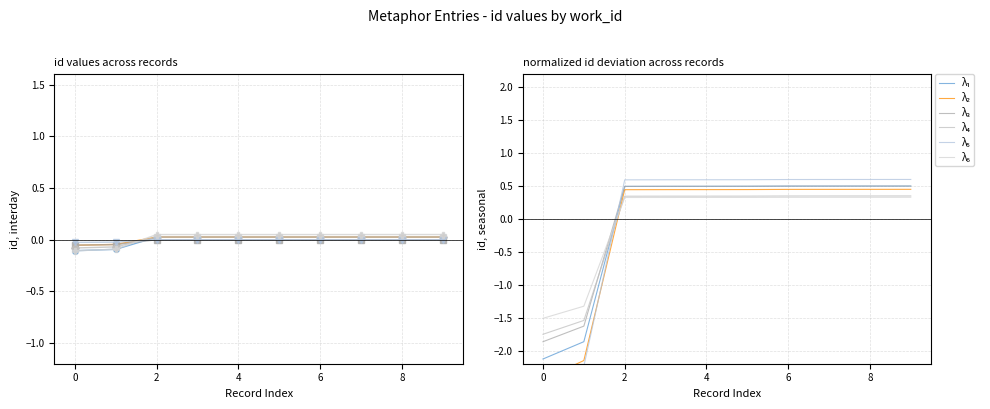

True or false: λ₁ and λ₅ cross at least once.

True